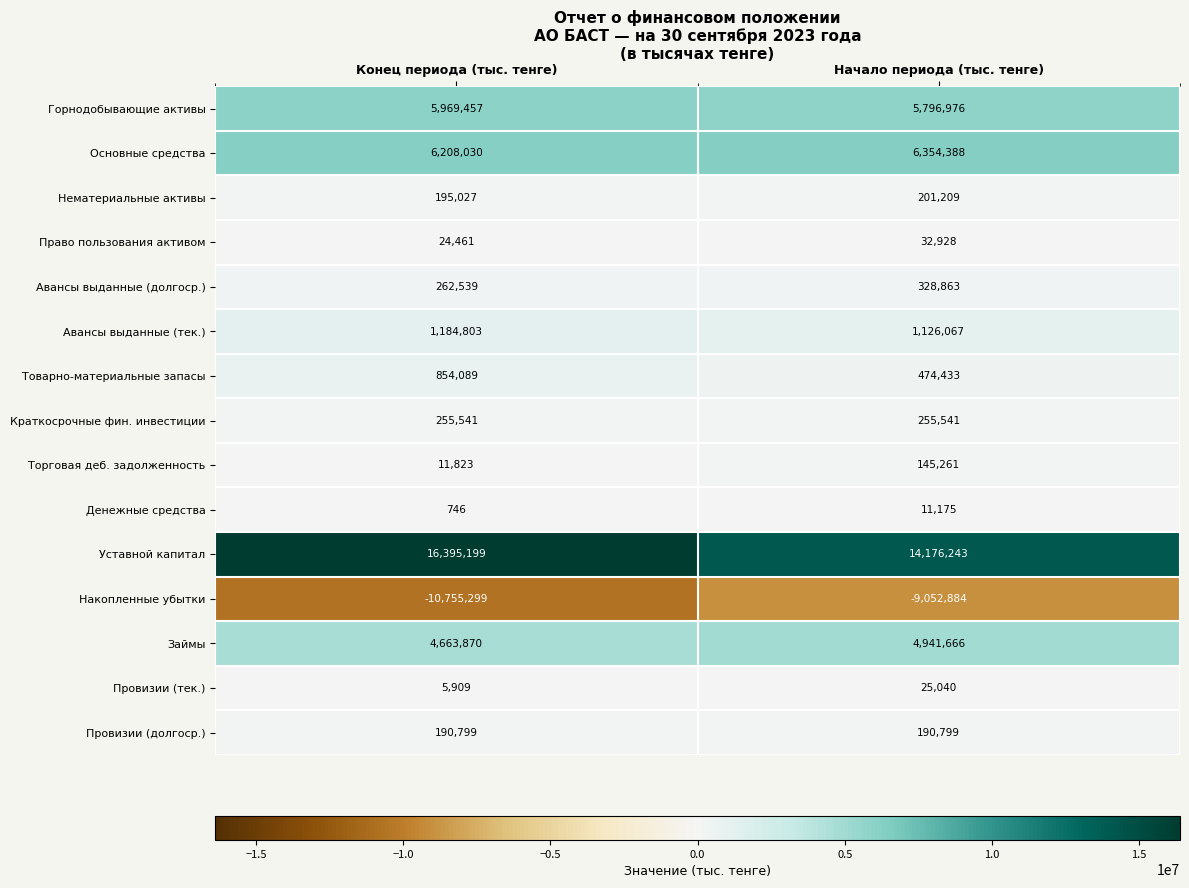

The Торговая деб. задолженность series shows 196902 at Начало периода (тыс. тенге). True or false?

False